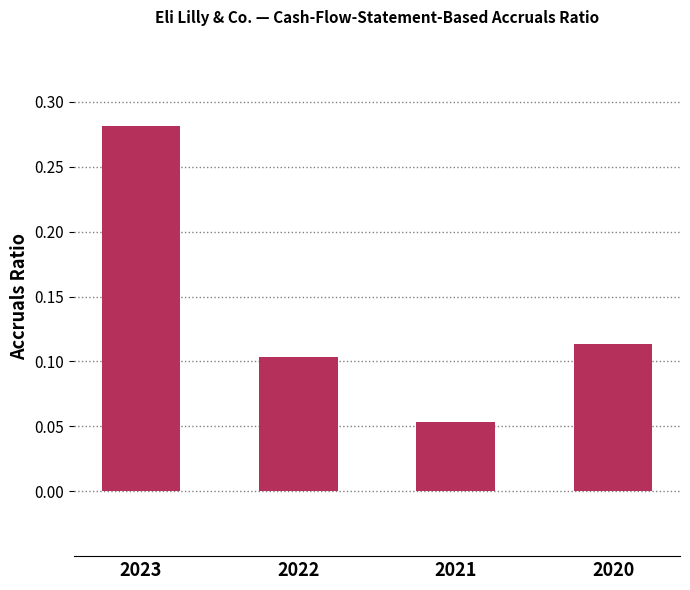

Rank the categories by value from highest to lowest.

2023, 2020, 2022, 2021